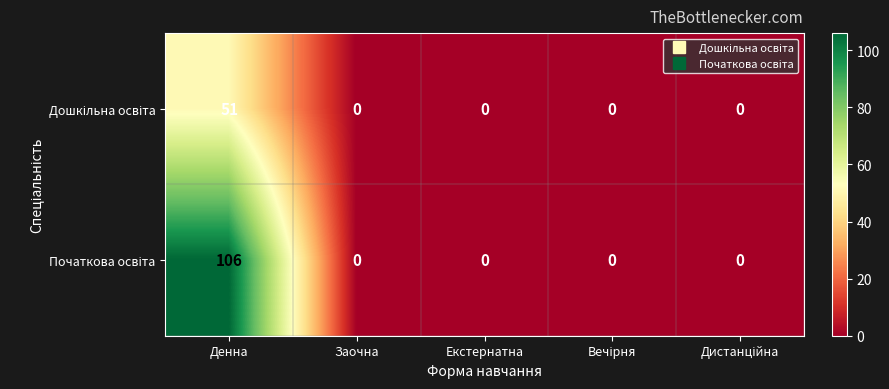

At which category is the sum across all series the highest?

Денна